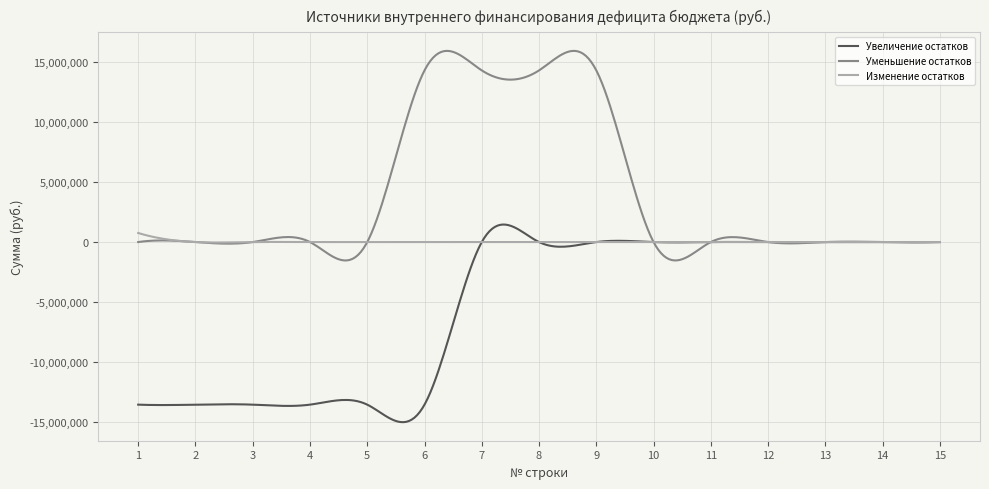

List the series in order of their overall mean, lowest first.

Увеличение остатков, Изменение остатков, Уменьшение остатков